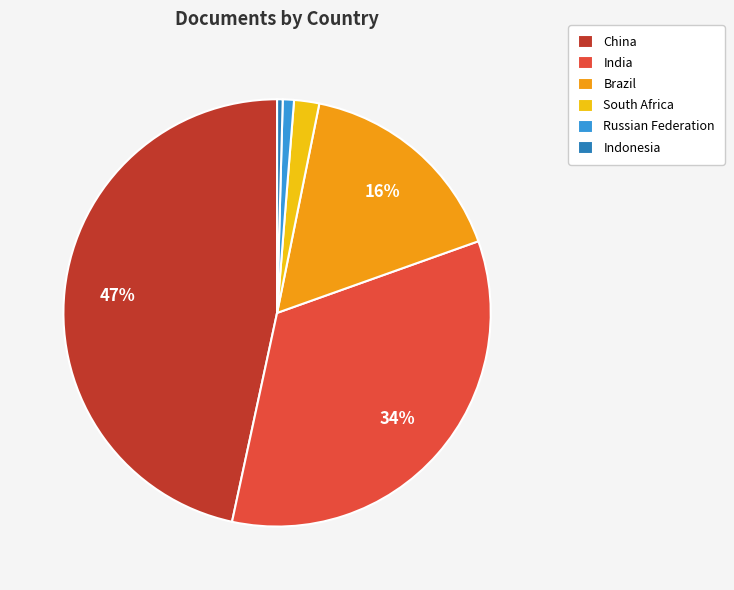

What is the largest slice in the pie chart?

China